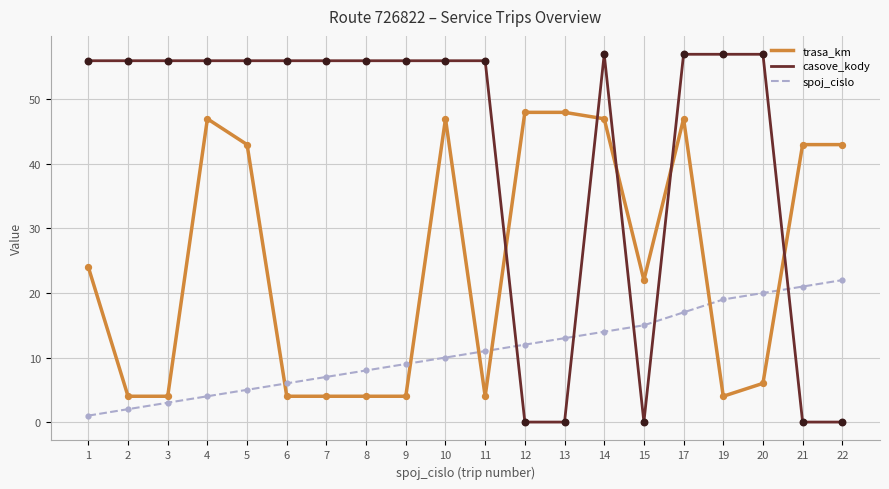

Which series has the widest spread of values?

casove_kody